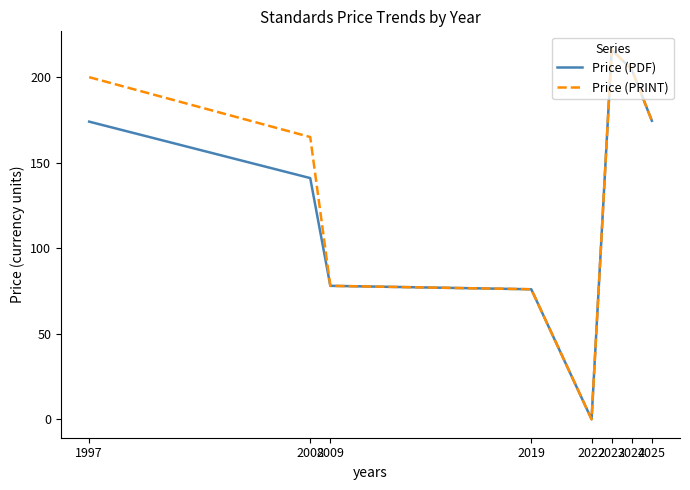

Which series has the largest total across all categories?

Price (PRINT)